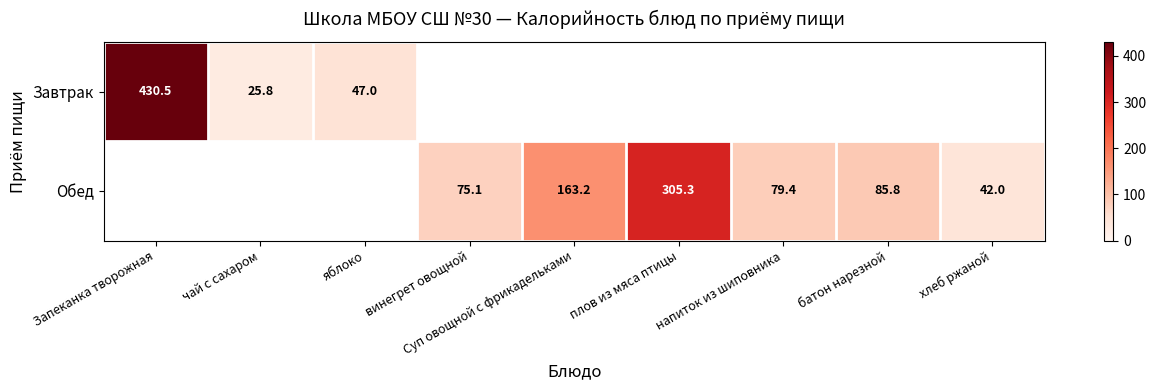

Is it true that Завтрак equals 20.3 at яблоко?

False